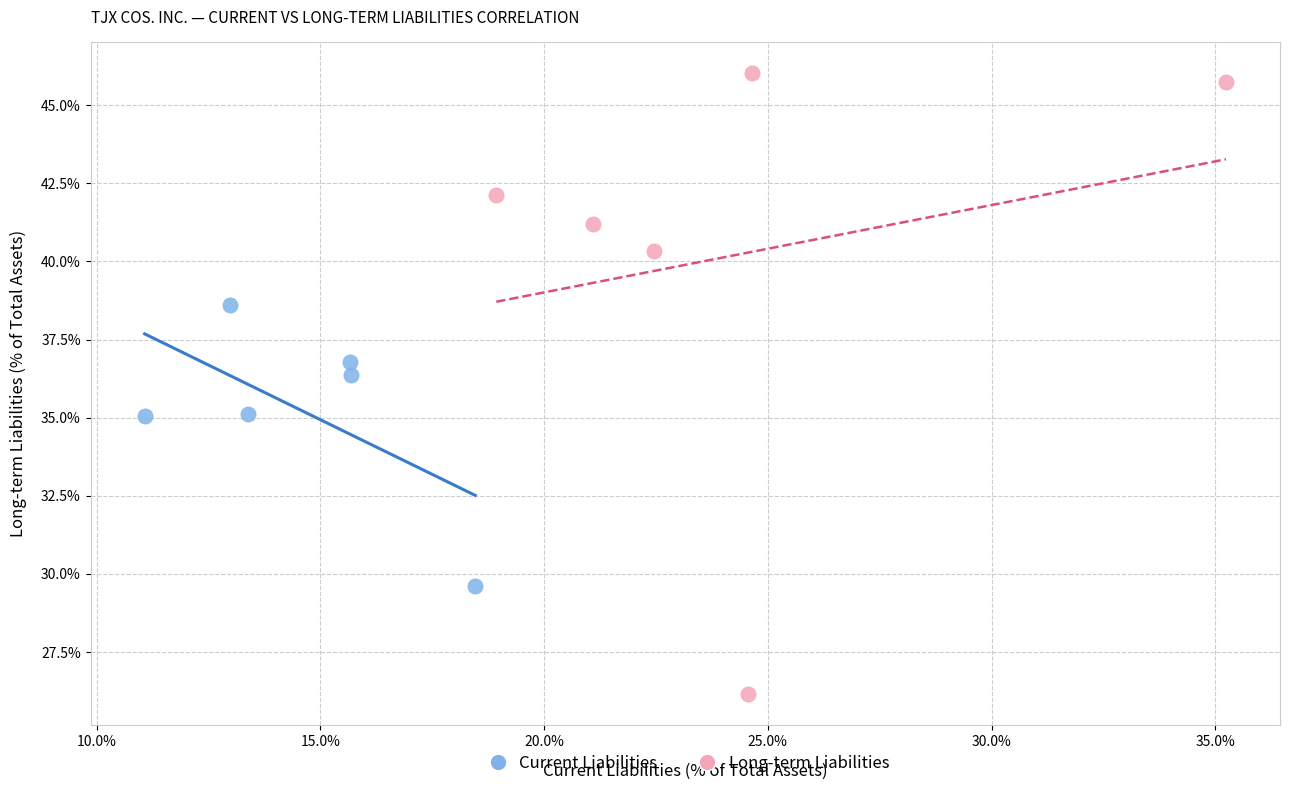

What are all the series names shown in the legend?

Current Liabilities, Long-term Liabilities